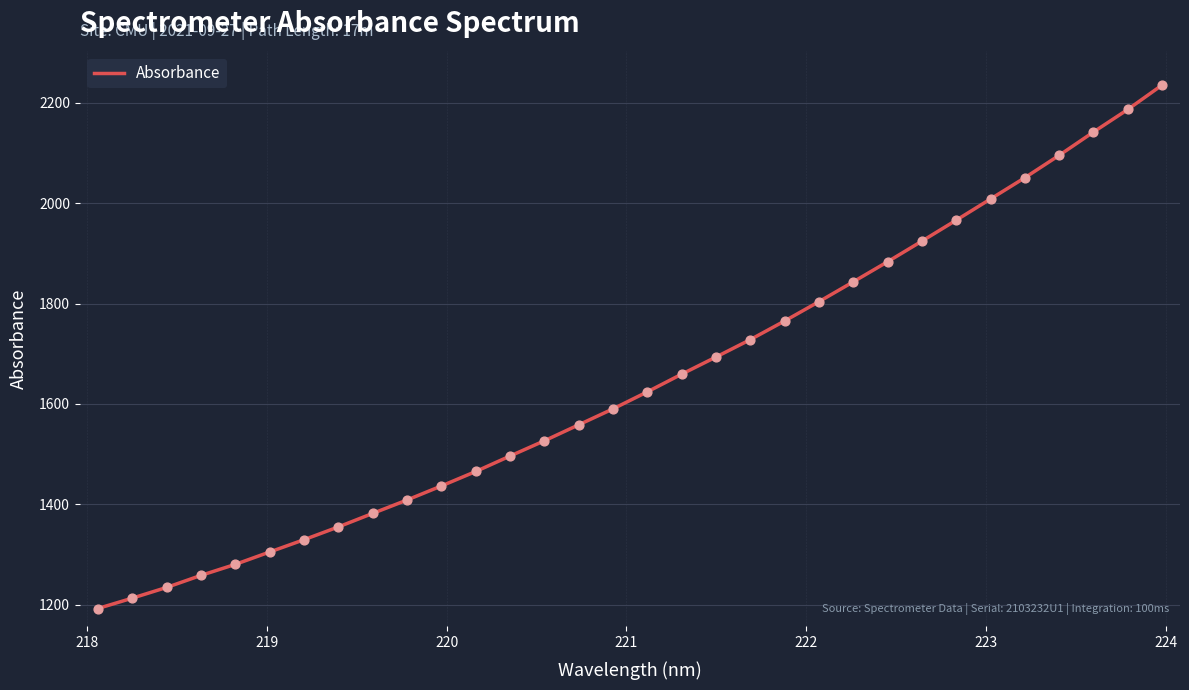

What is the minimum value shown in the chart?

1192.4